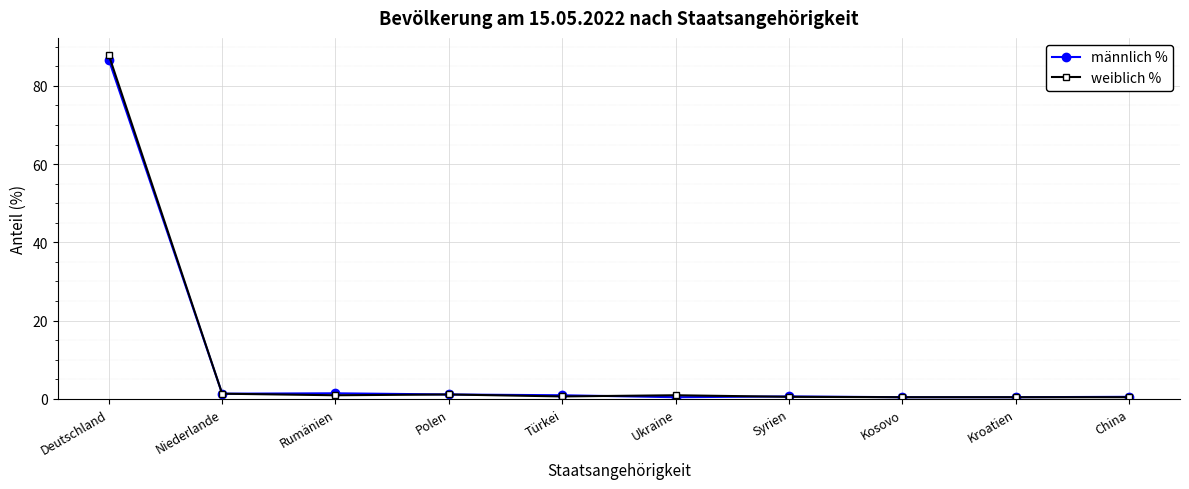

What is the sum of the männlich % values at China and Ukraine?

0.9